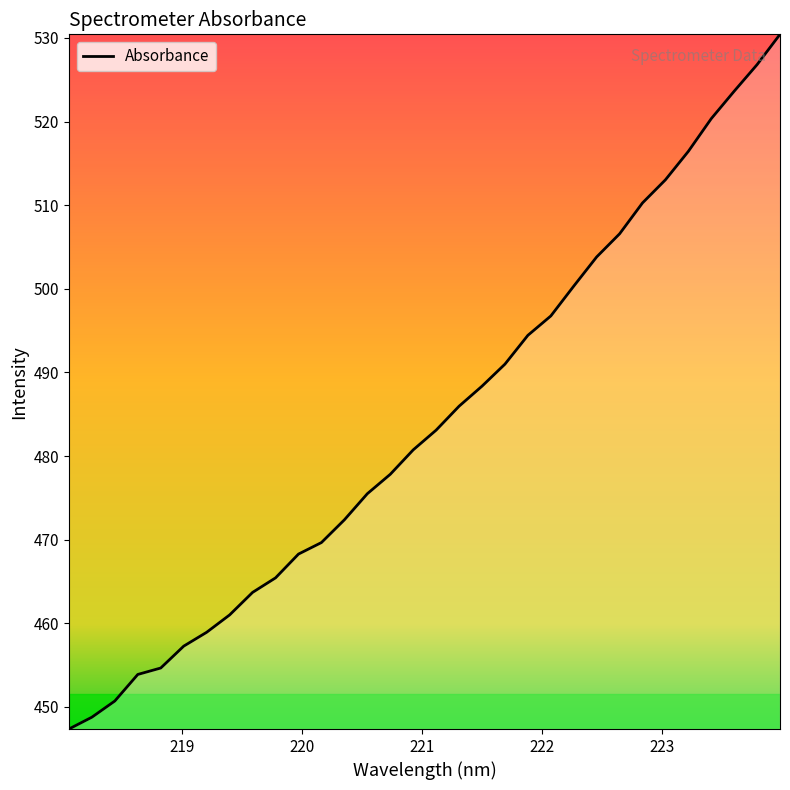

What is the smallest value displayed?

447.4